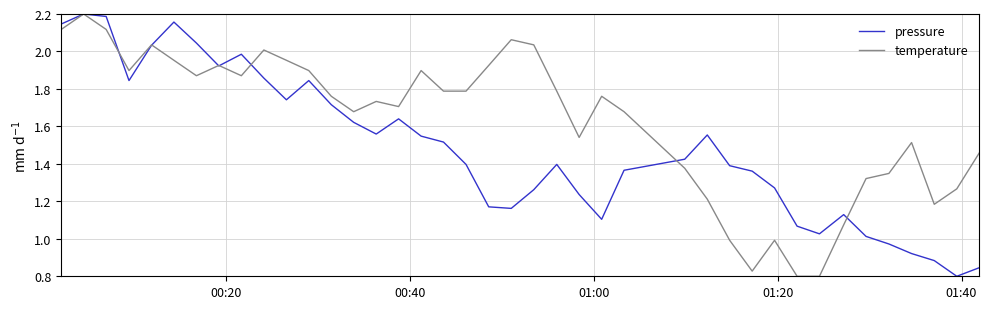

List the series in order of their overall mean, lowest first.

pressure, temperature